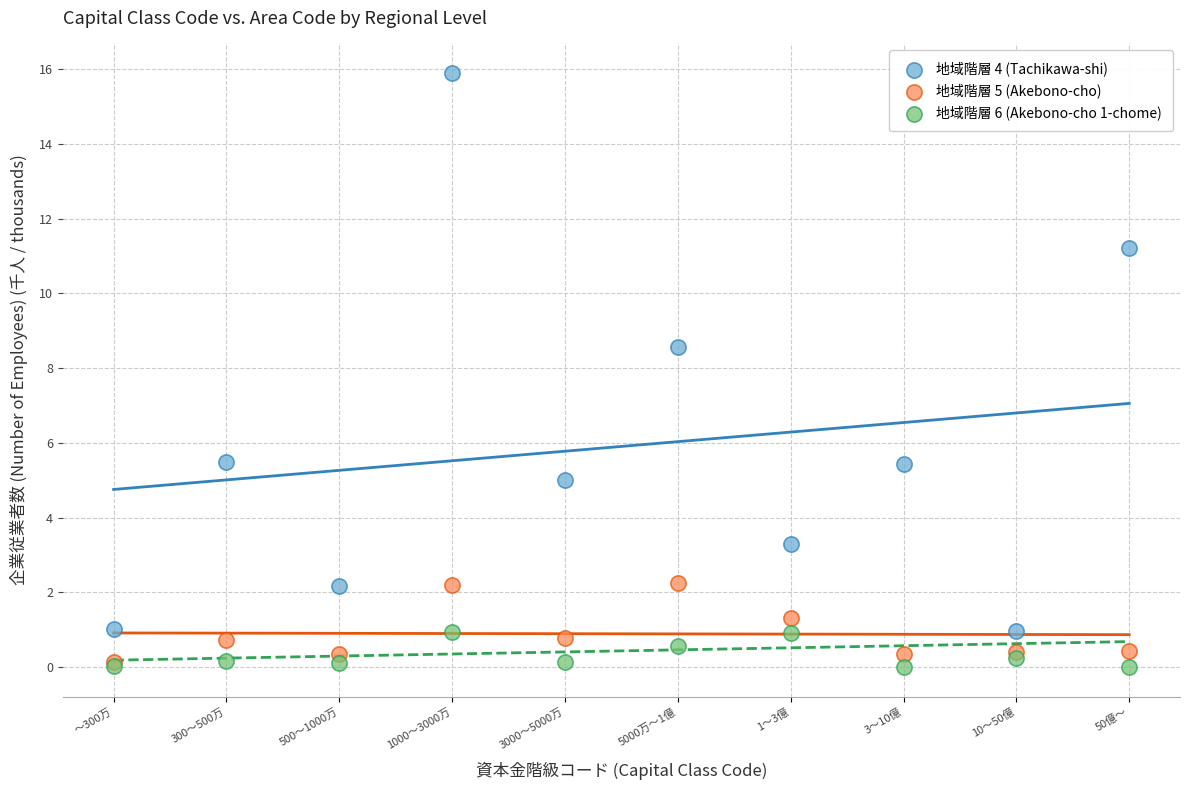

Which series has the largest Y range (max minus min)?

地域階層 4 (Tachikawa-shi)